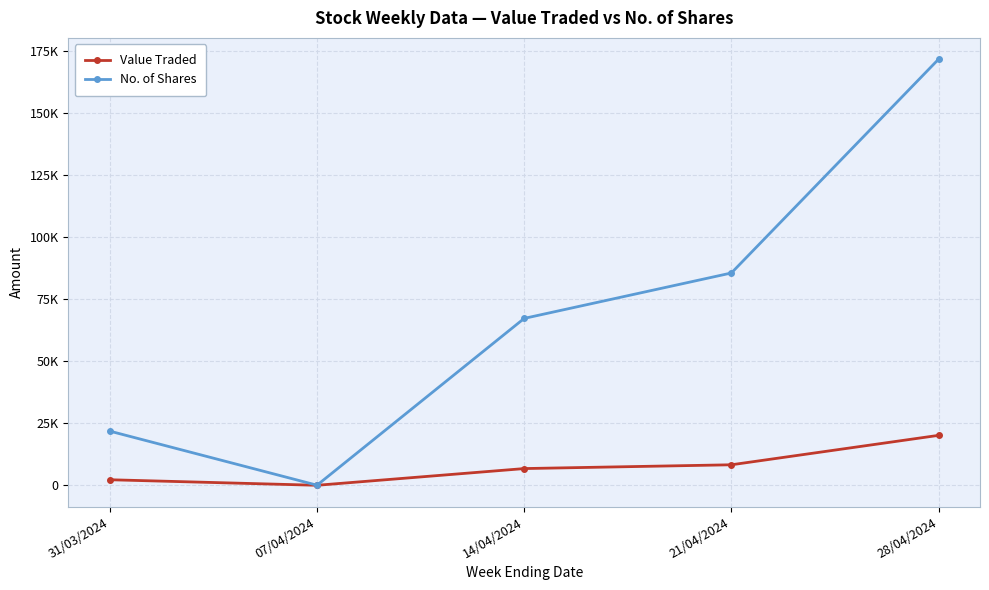

In No. of Shares, how many points are lower than both neighbors (excluding endpoints)?

1